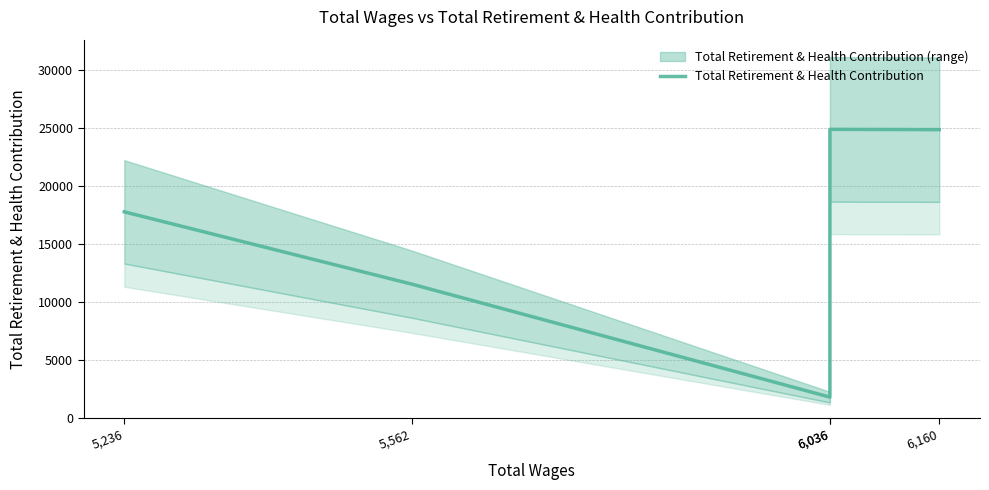

Rank the categories by value from lowest to highest.

6,036, 5,562, 5,236, 6,160, 6,036